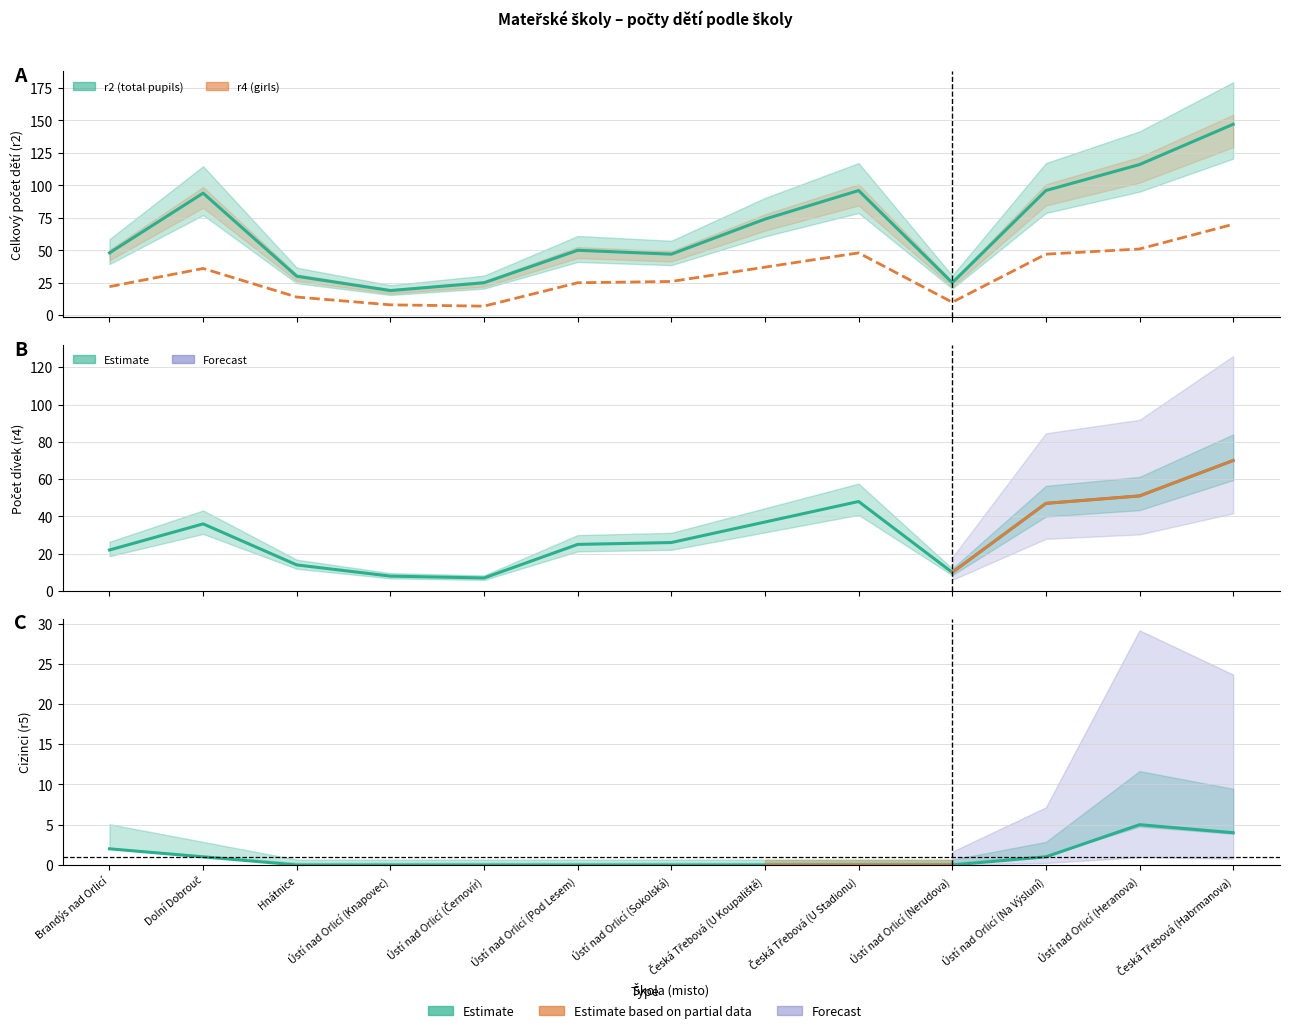

True or false: r5 (foreign) has more than 1 interior local peaks.

False